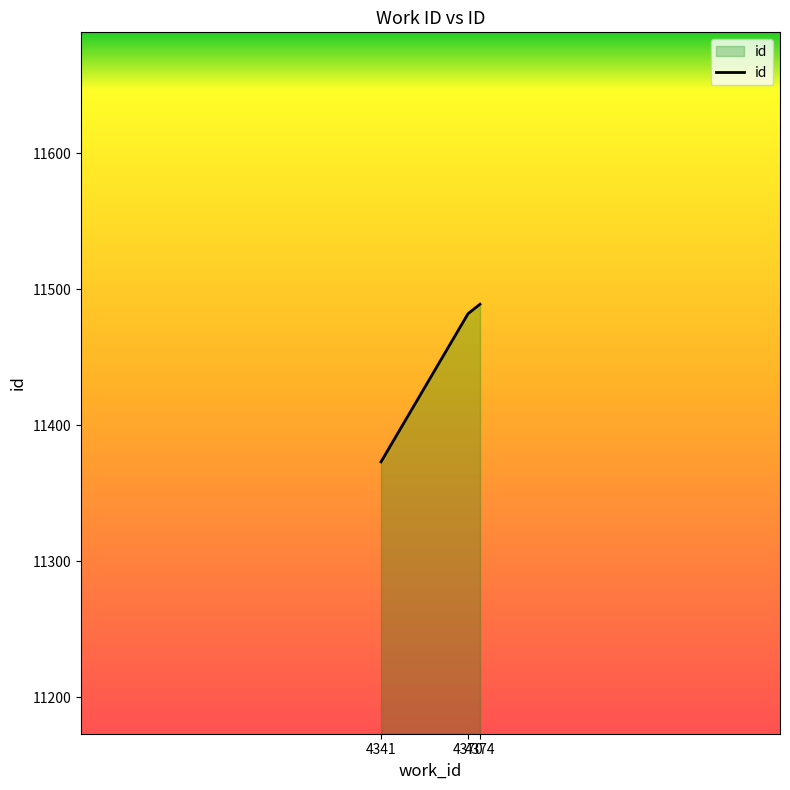

What is the smallest value displayed?

11373